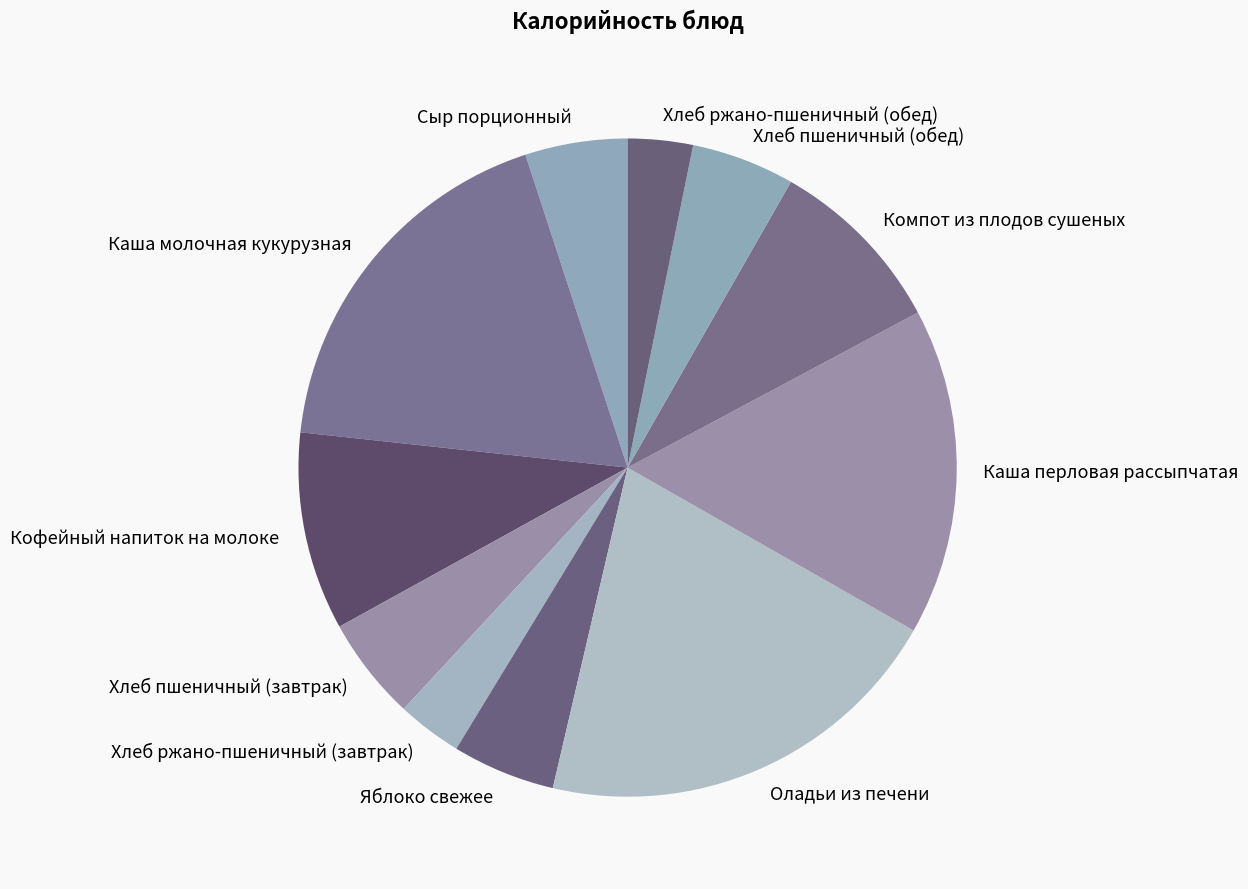

Count the number of slices in the pie.

11